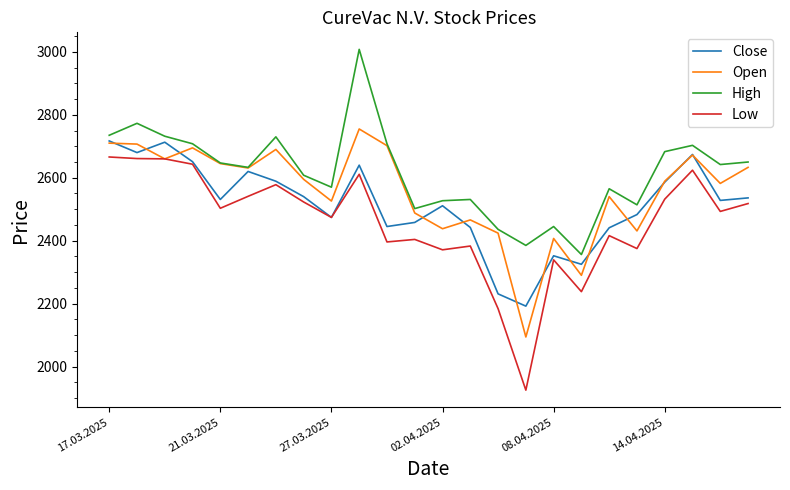

What is the sum of all Close values?

60359